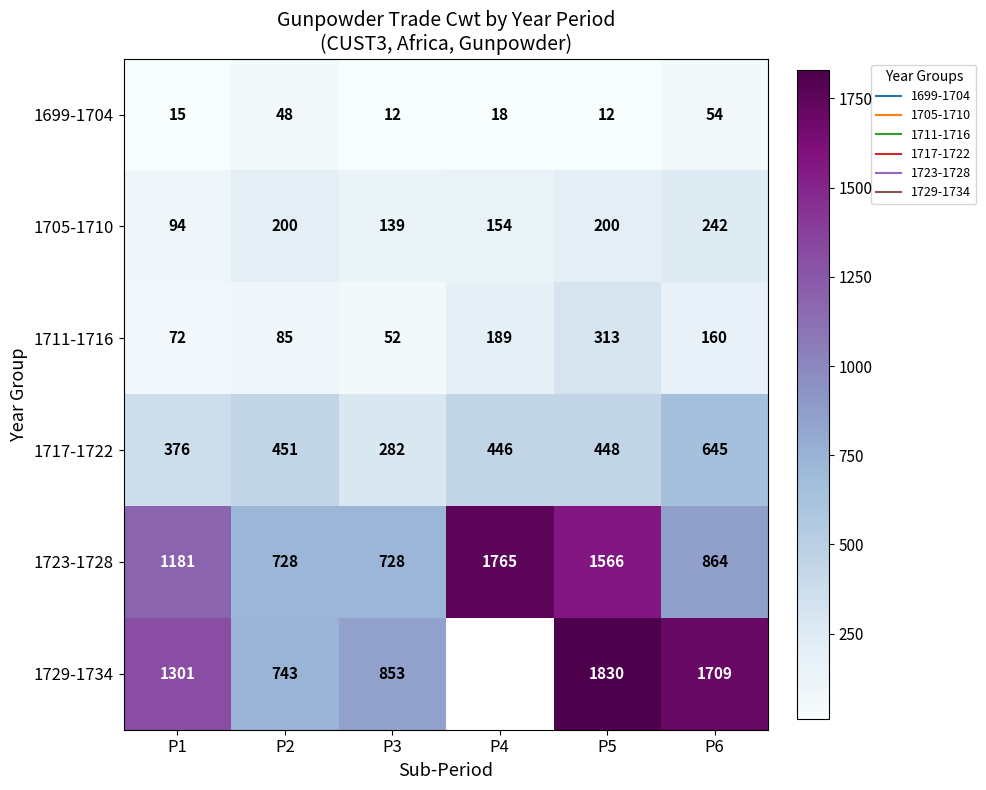

At which label does 1699-1704 reach its minimum?

P3